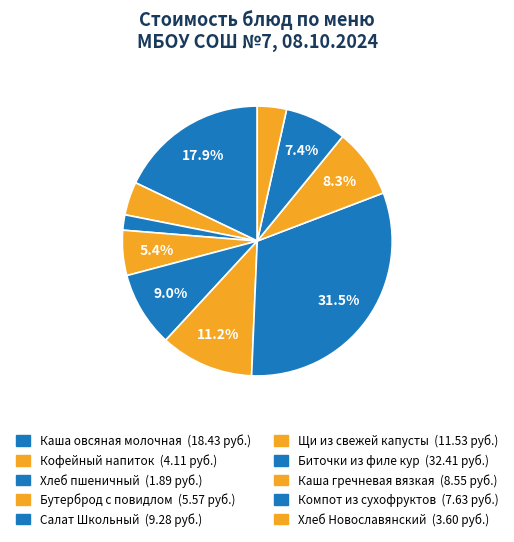

Rank the categories by value from highest to lowest.

Биточки из филе кур, Каша овсяная молочная, Щи из свежей капусты, Салат Школьный, Каша гречневая вязкая, Компот из сухофруктов, Бутерброд с повидлом, Кофейный напиток, Хлеб Новославянский, Хлеб пшеничный